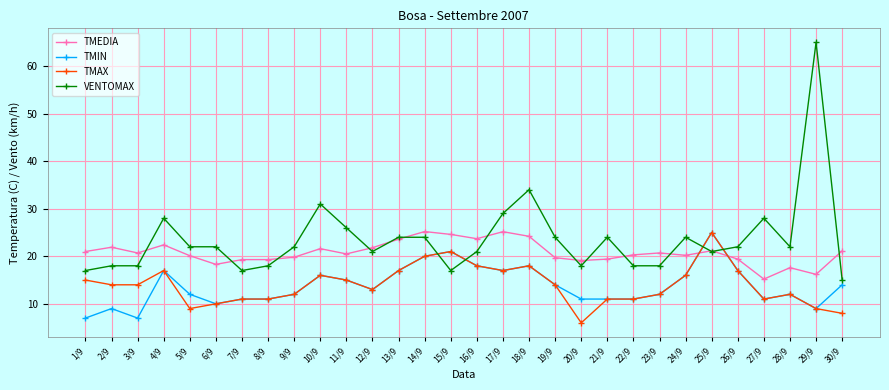

What is the spread (max minus min) of values at 25/9?

4.0